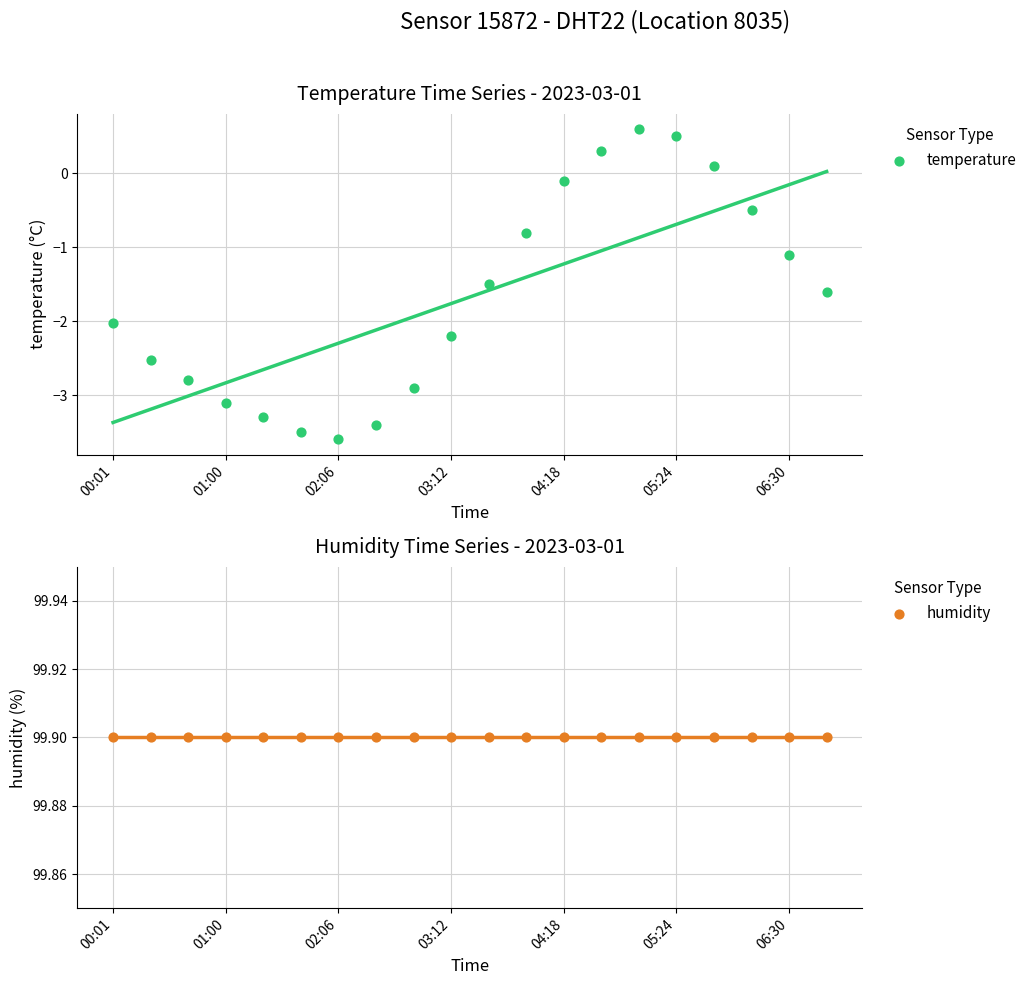

What are all the series names shown in the legend?

temperature, humidity